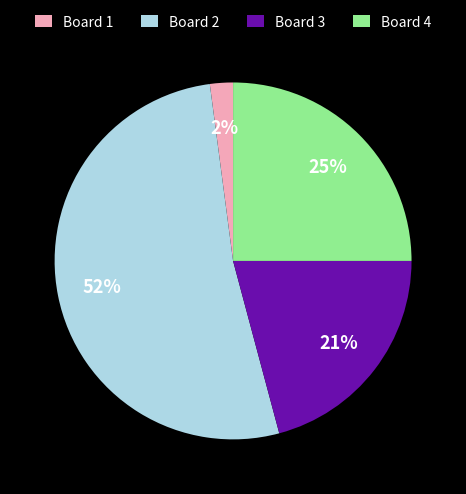

Does Board 3 account for over 50% of the chart?

No